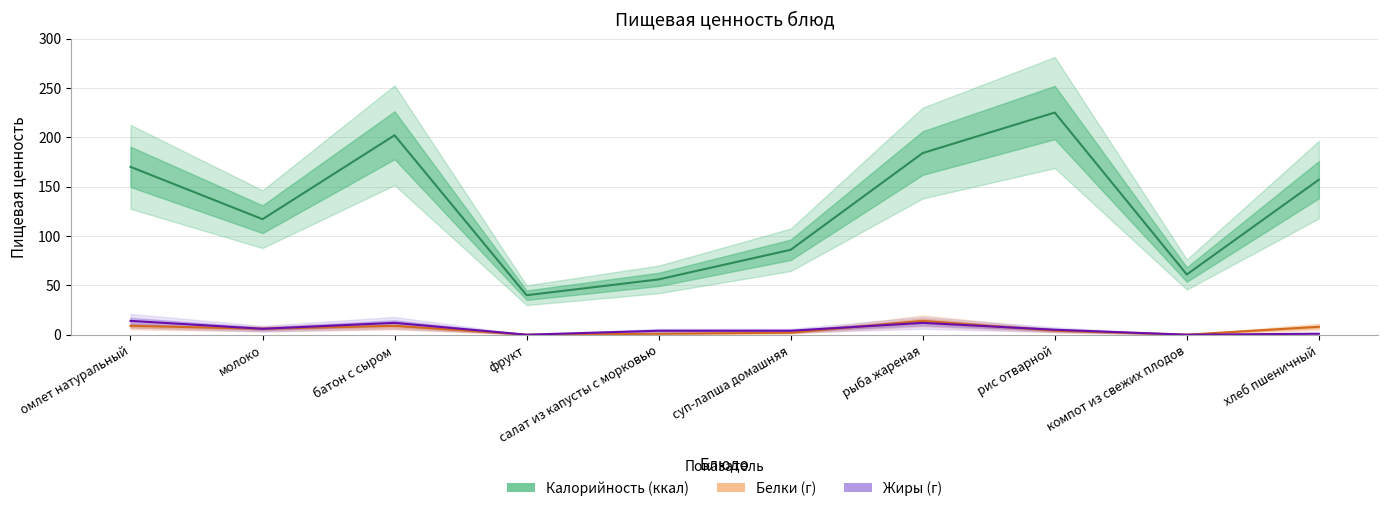

Which series has the largest range (max minus min)?

Калорийность